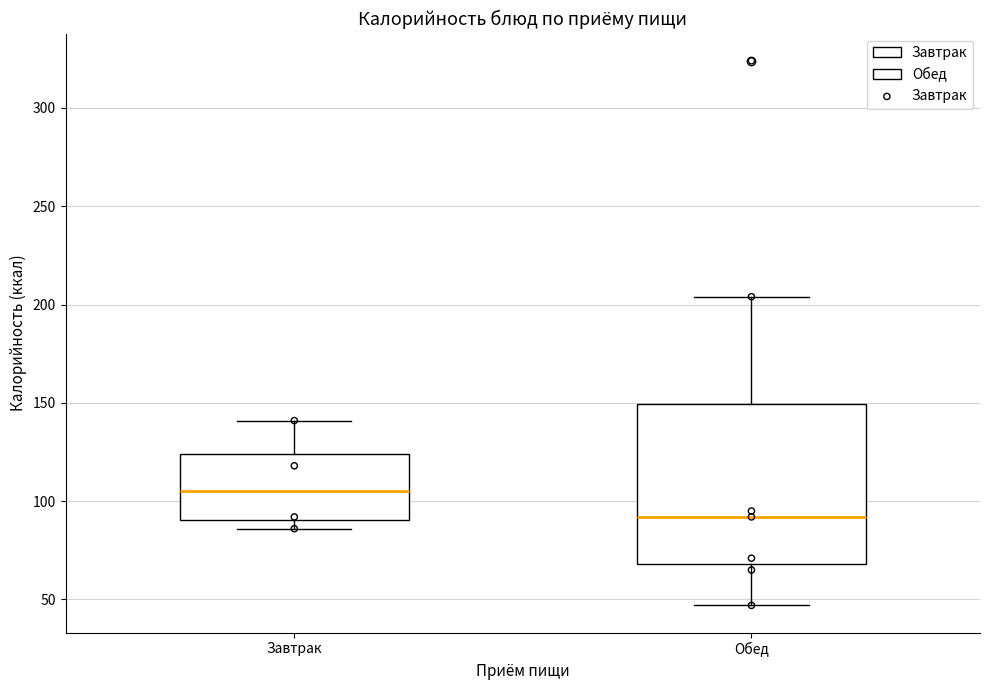

Reading left to right, read every box against the y-axis: the position of its median line, the range the box covers, and the ends of its whiskers. The values are not printed on the chart, so give them approximately, as read against the axis.

Завтрак: median 105, box 90 to 125, whiskers 85 to 140
Обед: median 90, box 70 to 150, whiskers 45 to 205